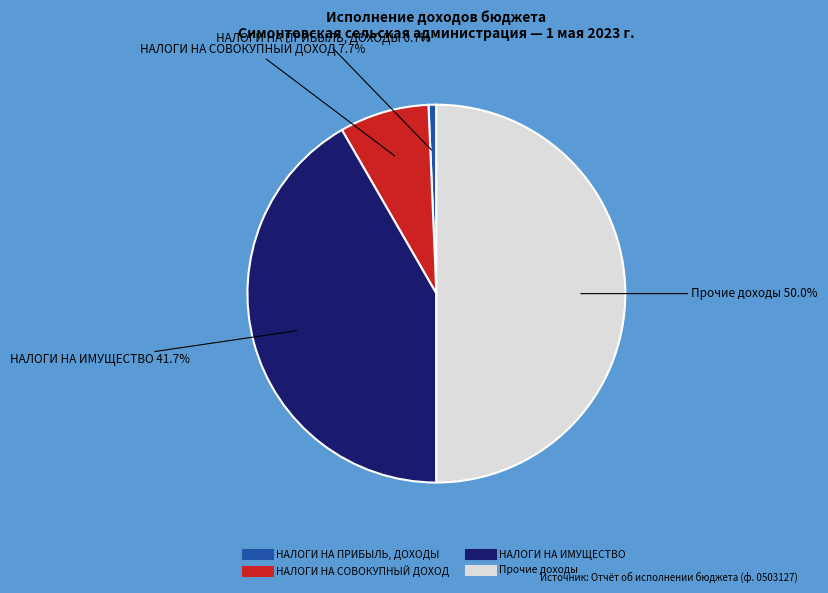

Is it true that НАЛОГИ НА ИМУЩЕСТВО is 42% of the pie?

True